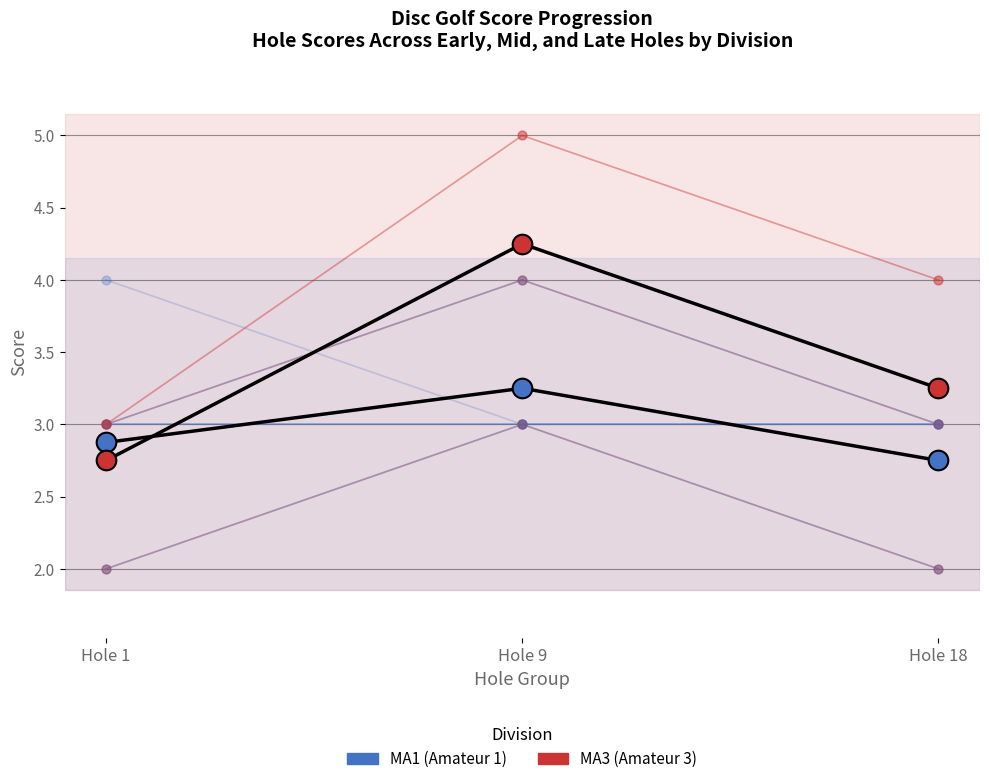

Is the value of MA1 at Hole 9 greater than the value of MA3 at Hole 1?

Yes